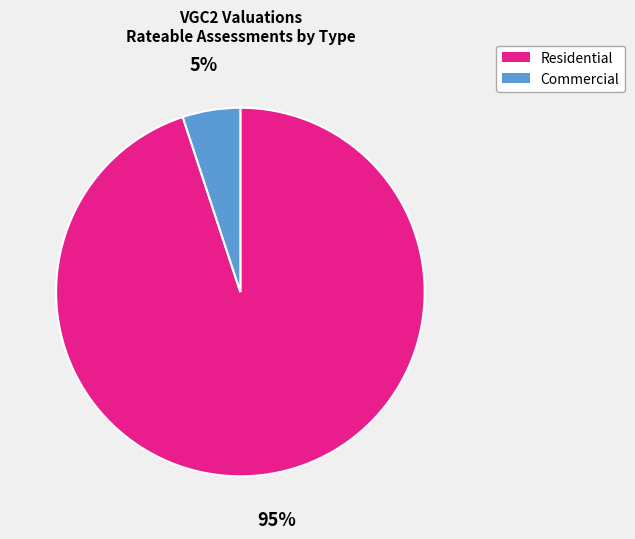

Which has a higher value, Commercial or Residential?

Residential